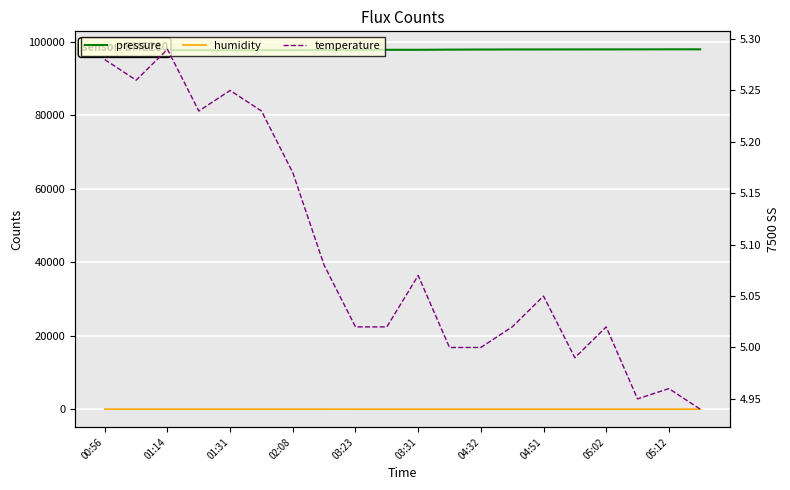

The humidity series shows 30.4 at 13. True or false?

False